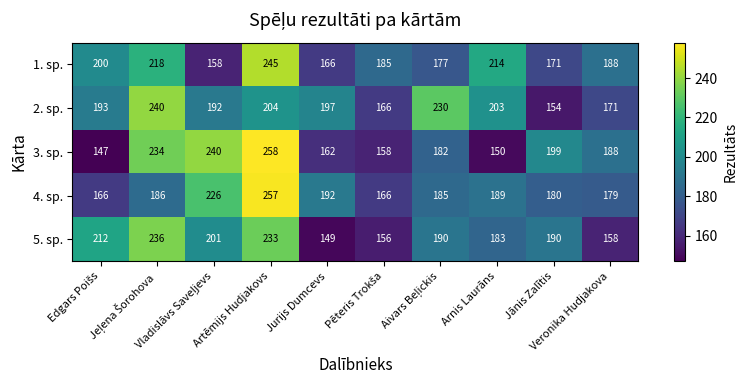

What is the average value of the 3. sp. series?

192